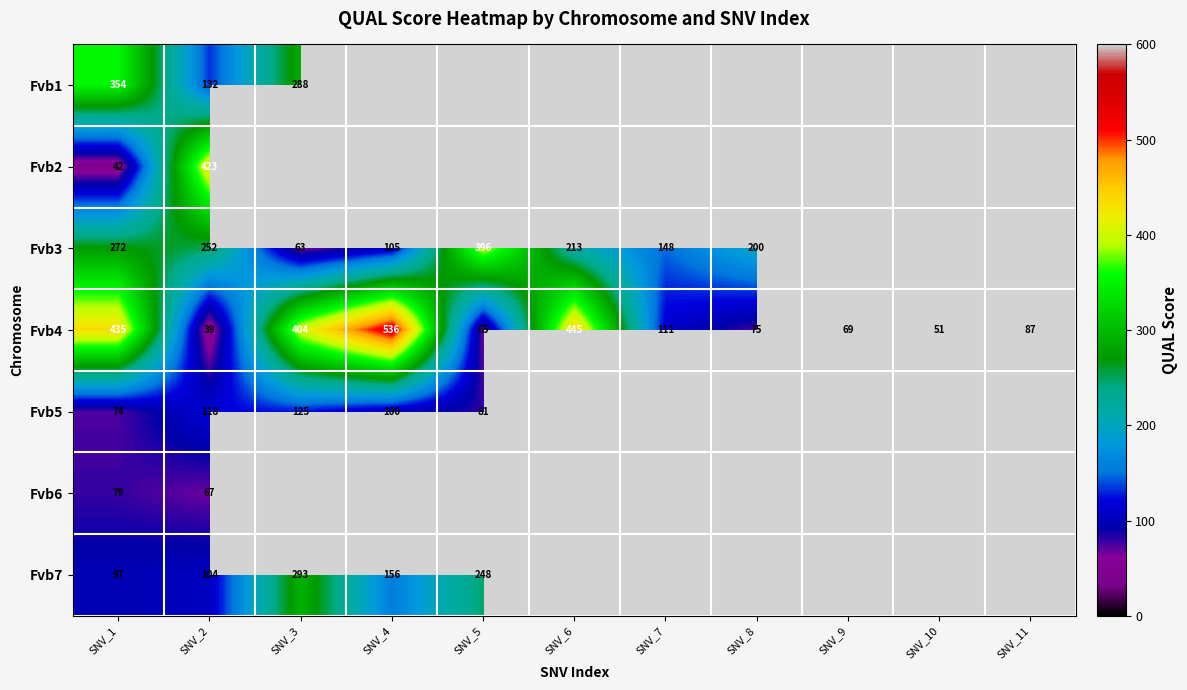

True or false: Fvb4 has a value of 24.3 at SNV_5.

False